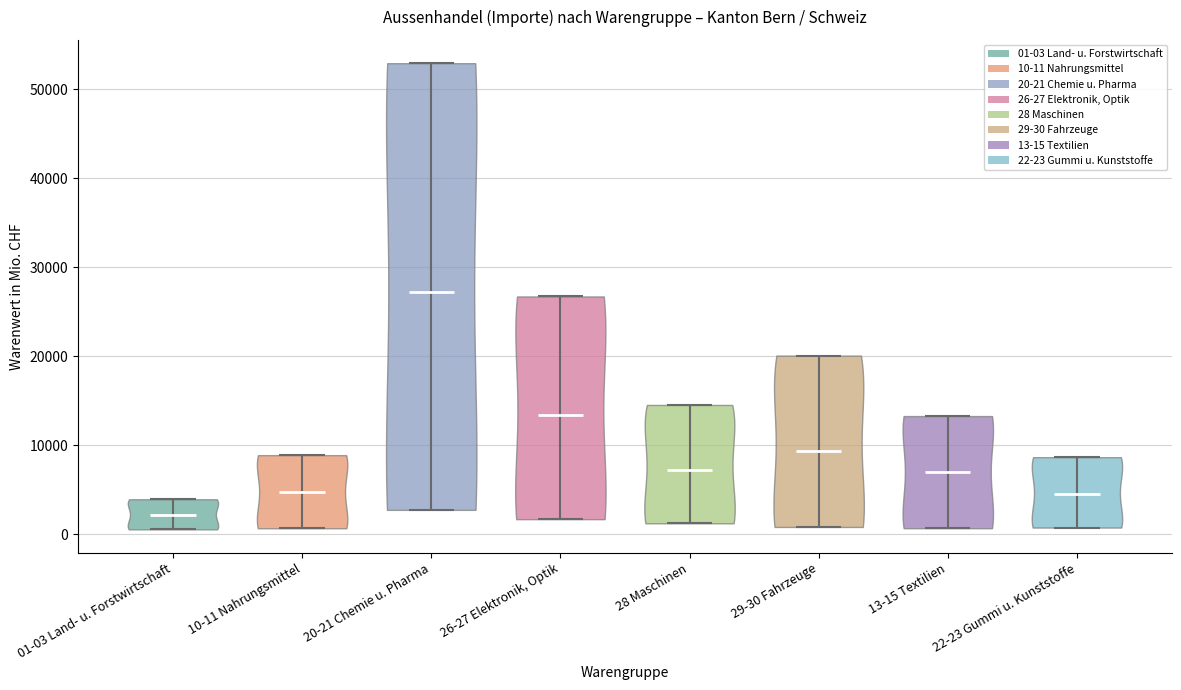

Reading left to right, read every violin against the y-axis: where its median line is, and the lowest and highest points it reaches. The values are not printed on the chart, so give them approximately, as read against the axis.

01-03 Land- u. Forstwirtschaft: median line 2000, lowest point 1000, highest point 4000
10-11 Nahrungsmittel: median line 5000, lowest point 1000, highest point 9000
20-21 Chemie u. Pharma: median line 27000, lowest point 3000, highest point 53000
26-27 Elektronik, Optik: median line 13000, lowest point 2000, highest point 27000
28 Maschinen: median line 7000, lowest point 1000, highest point 15000
29-30 Fahrzeuge: median line 9000, lowest point 1000, highest point 20000
13-15 Textilien: median line 7000, lowest point 1000, highest point 13000
22-23 Gummi u. Kunststoffe: median line 5000, lowest point 1000, highest point 9000